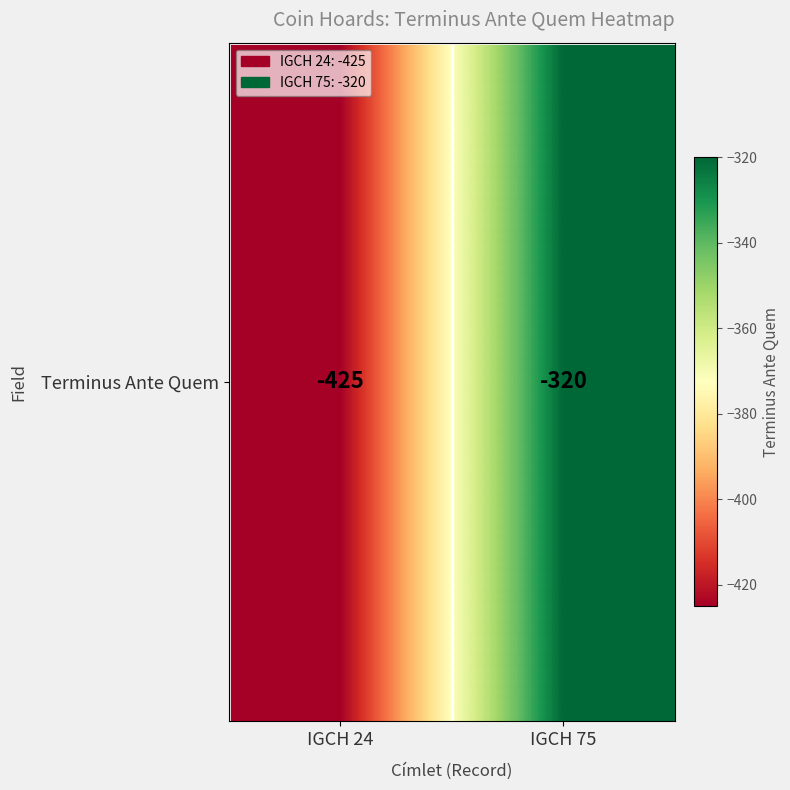

What is the greatest value displayed?

-320